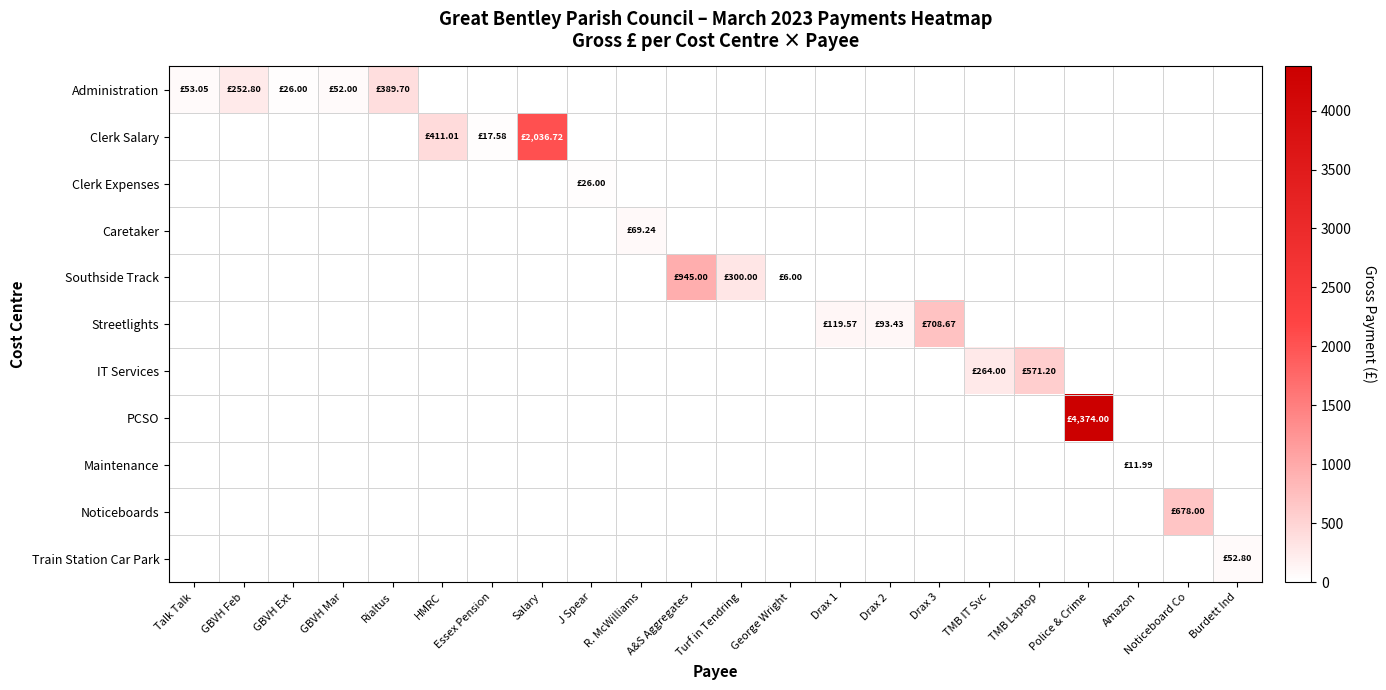

Which series changed the most between GBVH Mar and HMRC?

Clerk Salary